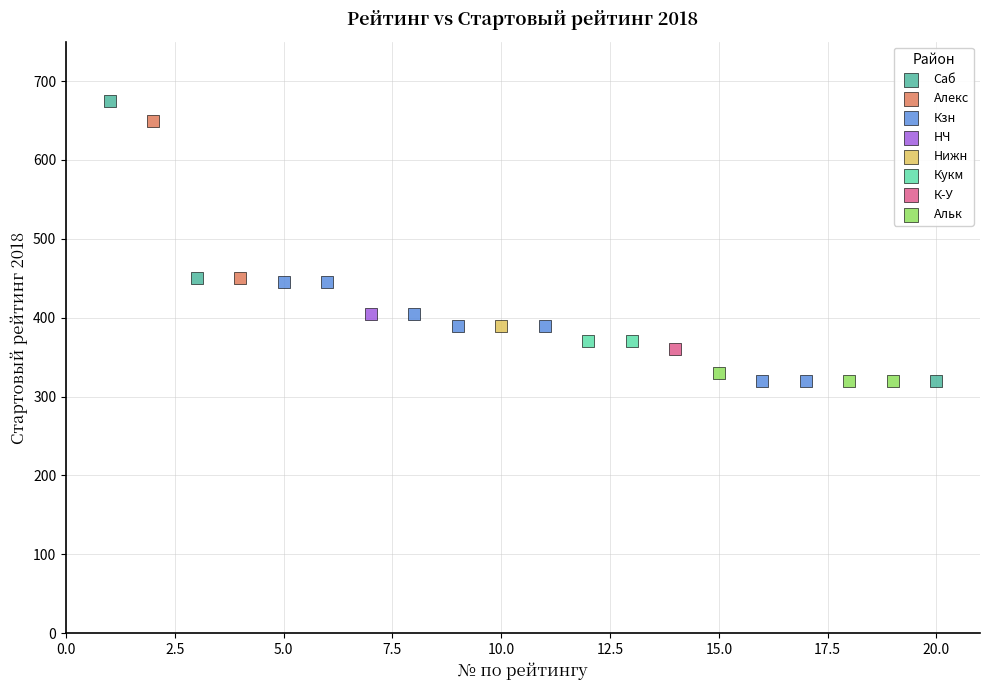

What are all the series names shown in the legend?

Саб, Алекс, Кзн, НЧ, Нижн, Кукм, К-У, Альк